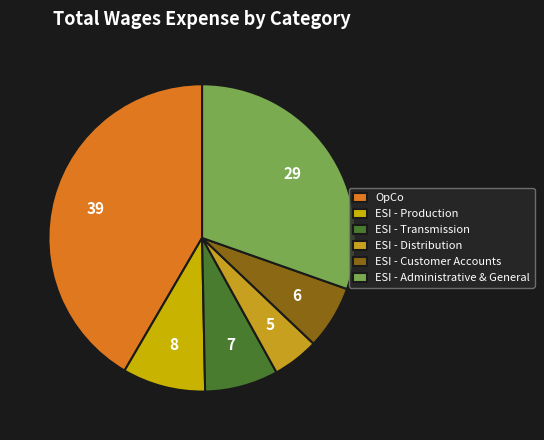

The ESI - Administrative & General slice represents 17% of the pie. True or false?

False